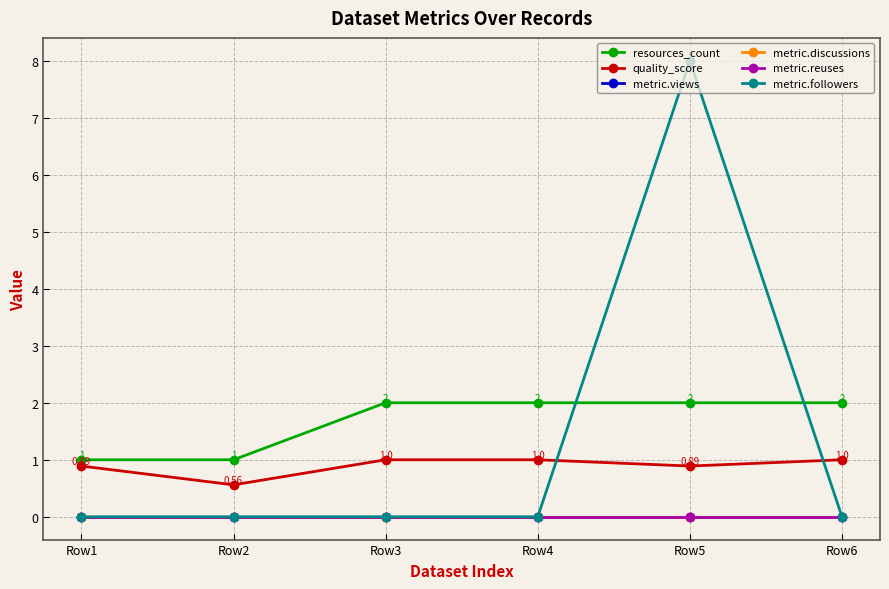

How many lines are shown in the chart?

6